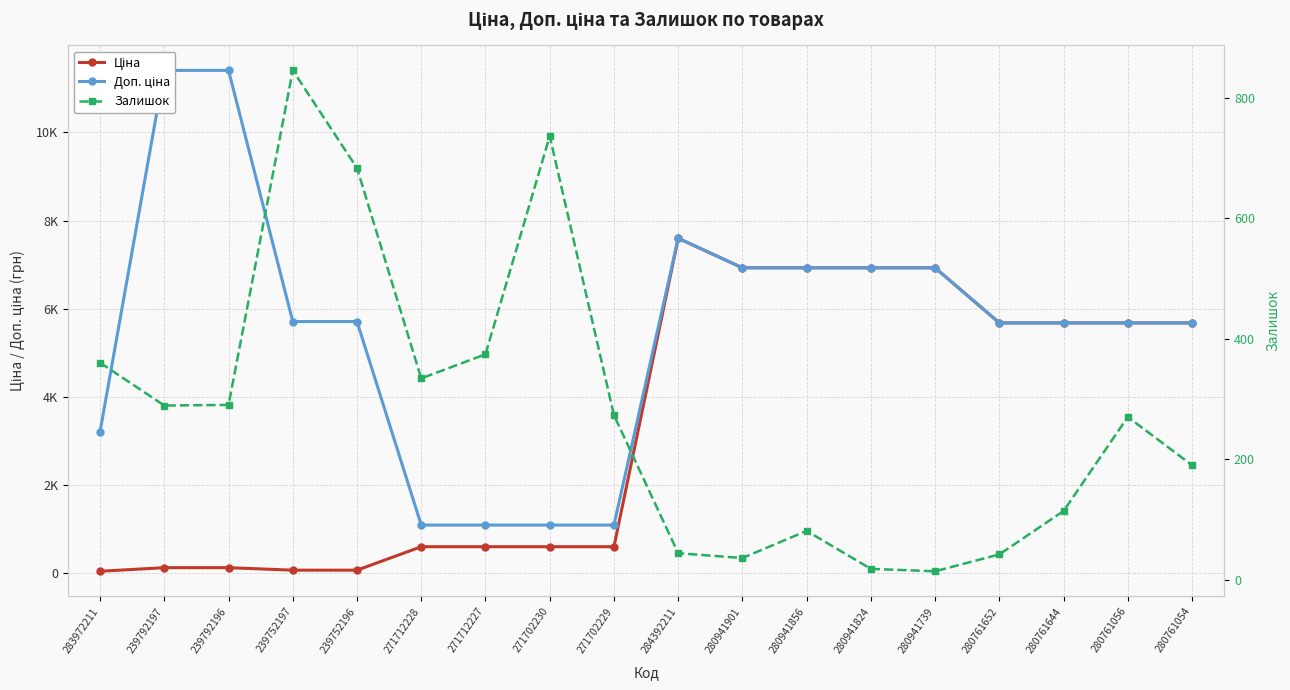

Rank the categories by Доп. ціна value from highest to lowest.

239792197, 239792196, 284392211, 280941901, 280941856, 280941824, 280941739, 239752197, 239752196, 280761652, 280761644, 280761056, 280761054, 283972211, 271712228, 271712227, 271702230, 271702229